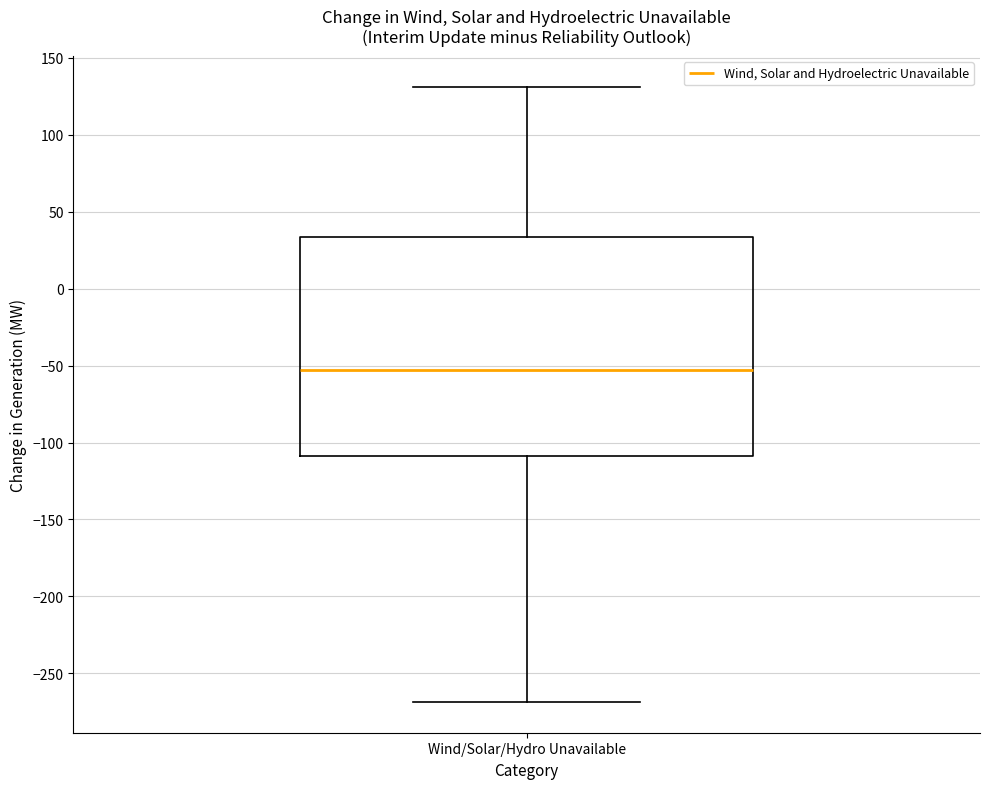

Read this box plot against the y-axis: the position of the median line, the range covered by the box, and the ends of both whiskers. The values are not printed on the chart, so give them approximately, as read against the axis.

median -55, box -110 to 35, whiskers -270 to 130